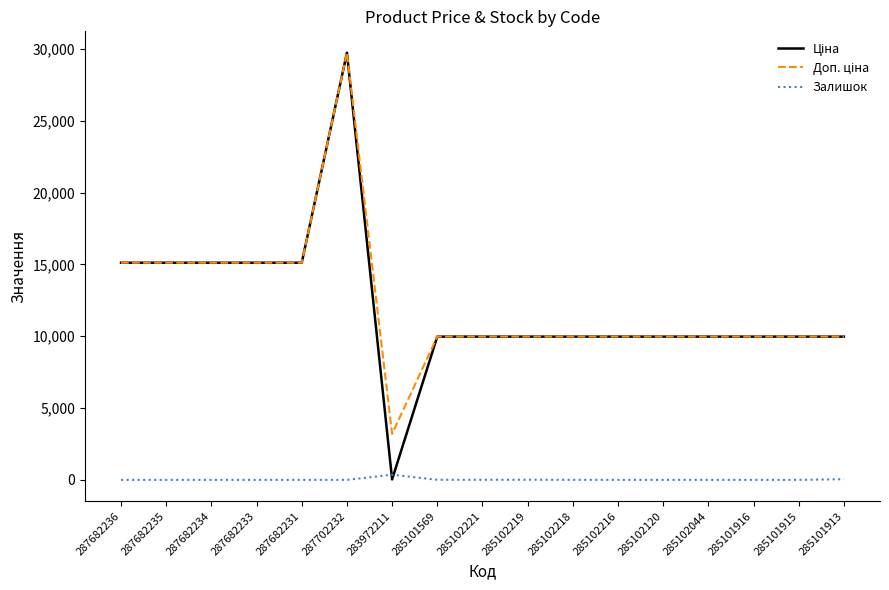

The value of Залишок at 283972211 is 360.0. True or false?

True